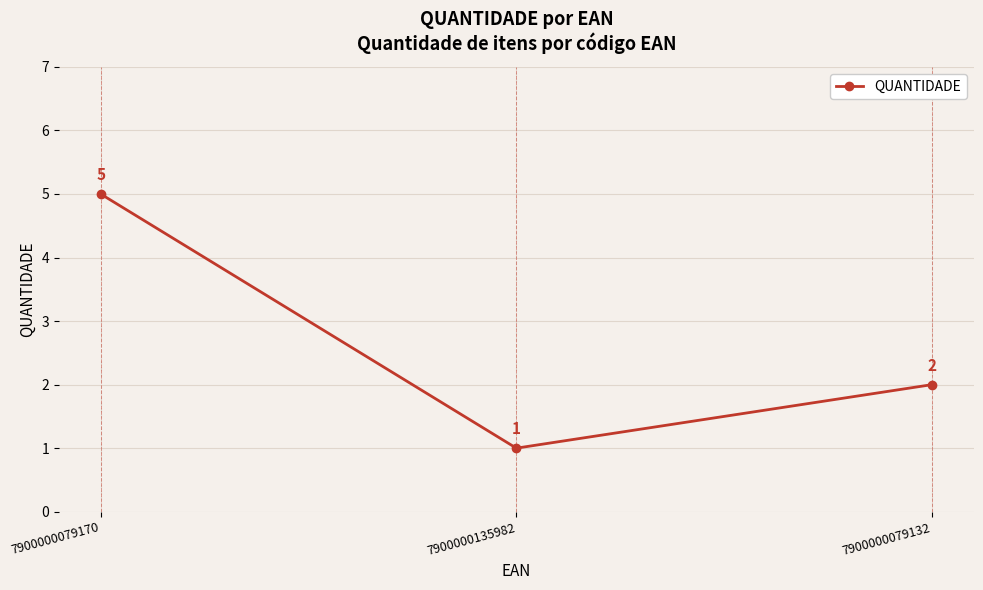

What is the change in value from 7900000079170 to 7900000079132?

-3